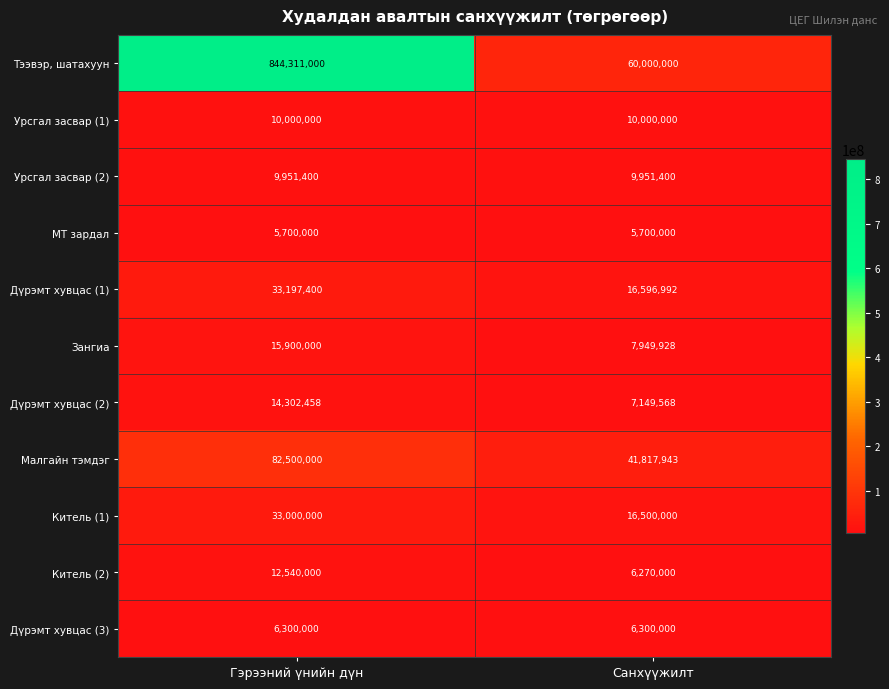

At which category is the sum across all series the highest?

Гэрээний үнийн дүн